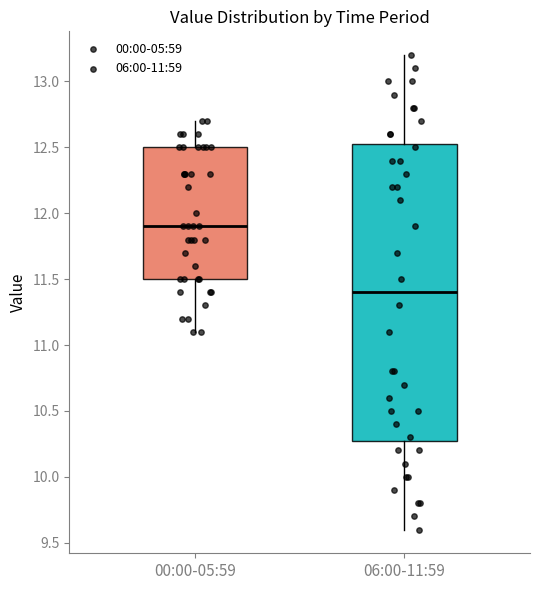

Reading left to right, transcribe this box plot: for each box, give where its median line is, the range the box spans, and where its two whiskers end, as read against the y-axis. The values are not printed on the chart, so give them approximately, as read against the axis.

00:00-05:59: median 11.90, box 11.50 to 12.50, whiskers 11.10 to 12.70
06:00-11:59: median 11.40, box 10.30 to 12.55, whiskers 9.60 to 13.20